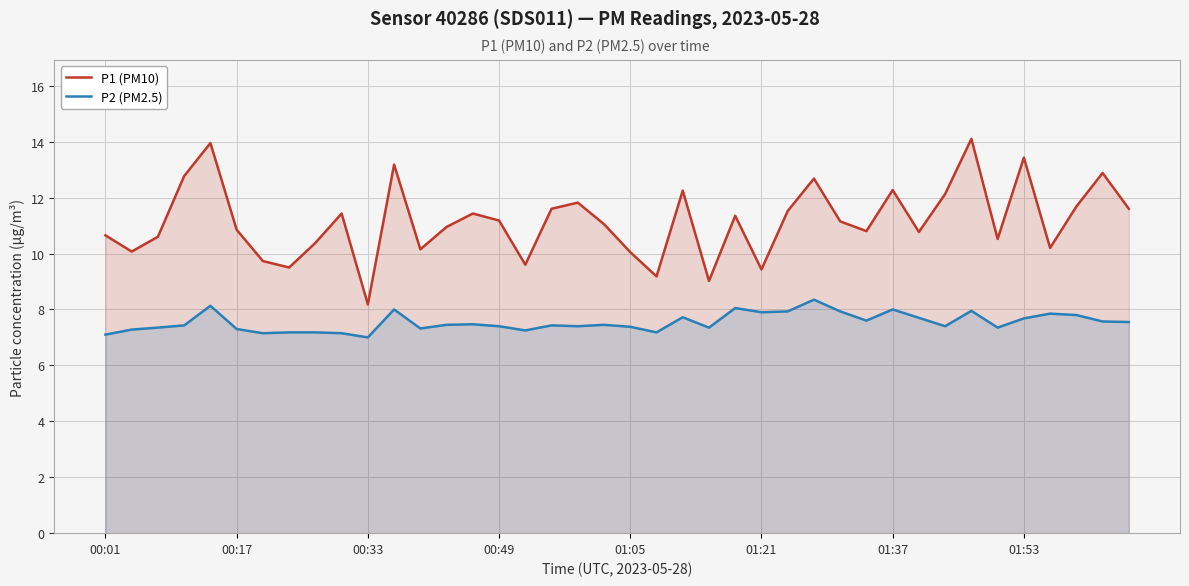

Which series has the largest total across all categories?

P1 (PM10)